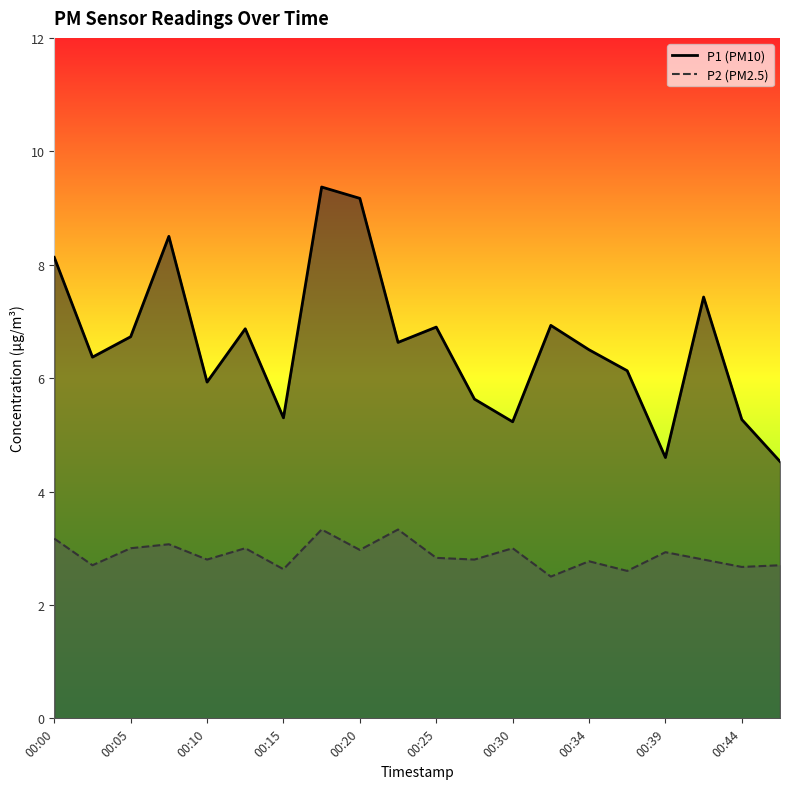

Which series has the largest total across all categories?

P1